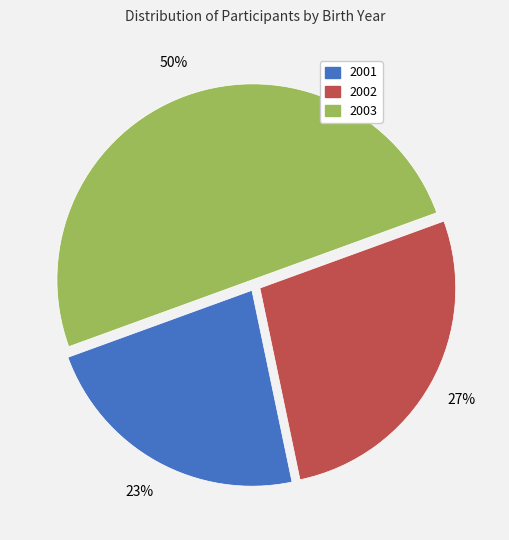

To the nearest percent, what is the average slice percentage?

33%